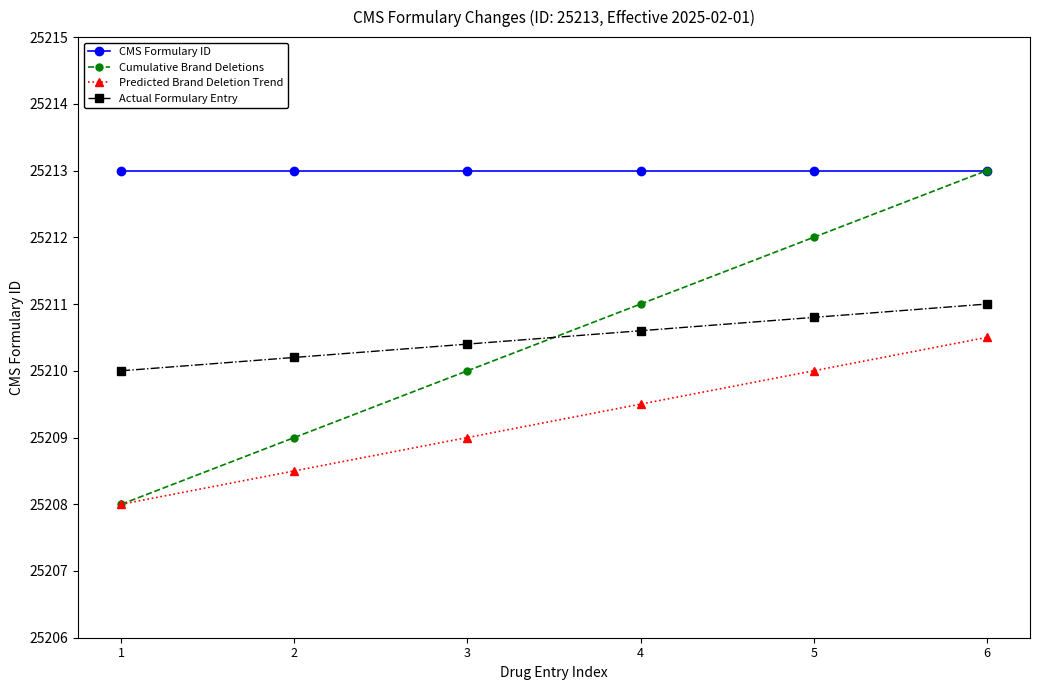

The value of Predicted Brand Deletion Trend at 6 is 25210.5. True or false?

True